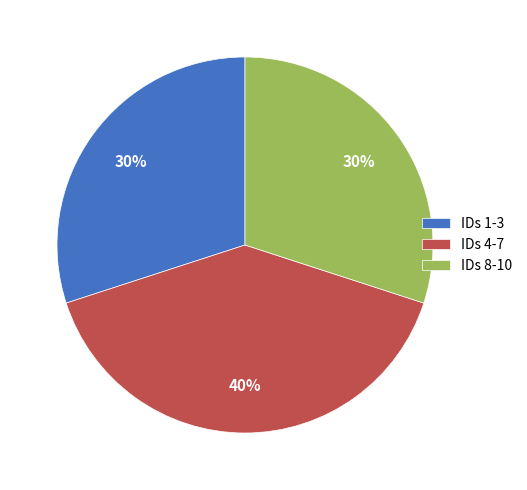

Count the number of slices in the pie.

3